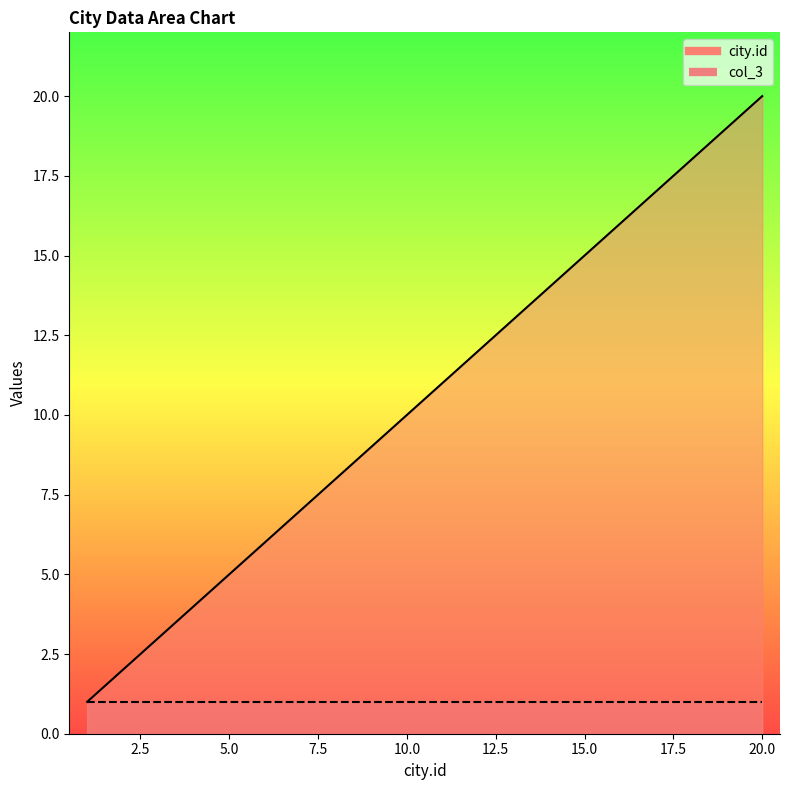

Rank the categories by value from highest to lowest.

20, 19, 18, 17, 16, 15, 14, 13, 12, 11, 10, 9, 8, 7, 6, 5, 4, 3, 2, 1